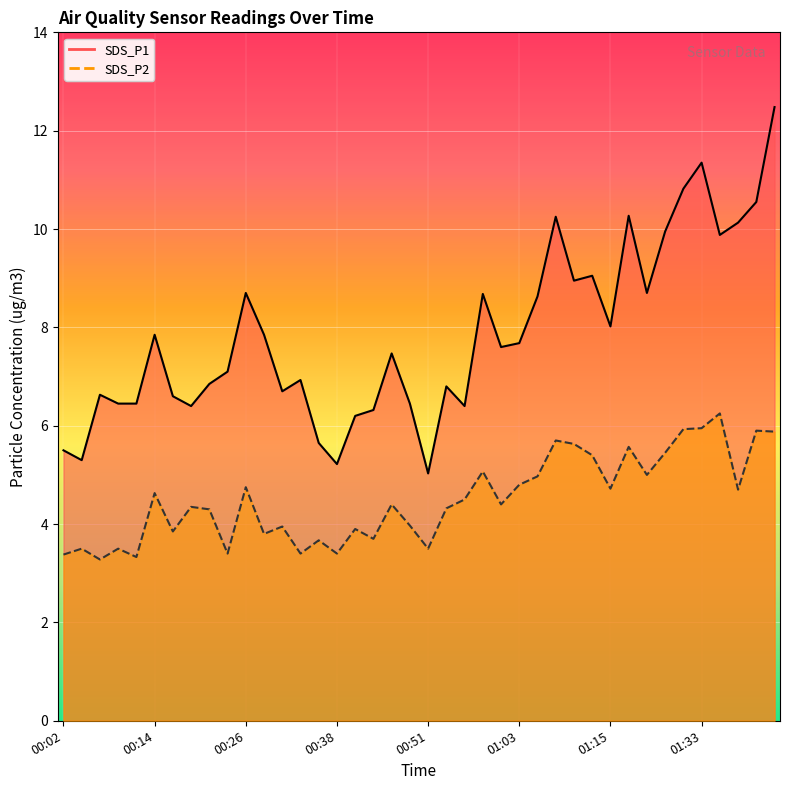

True or false: SDS_P2 has a value of 7.6 at 01:38.

False